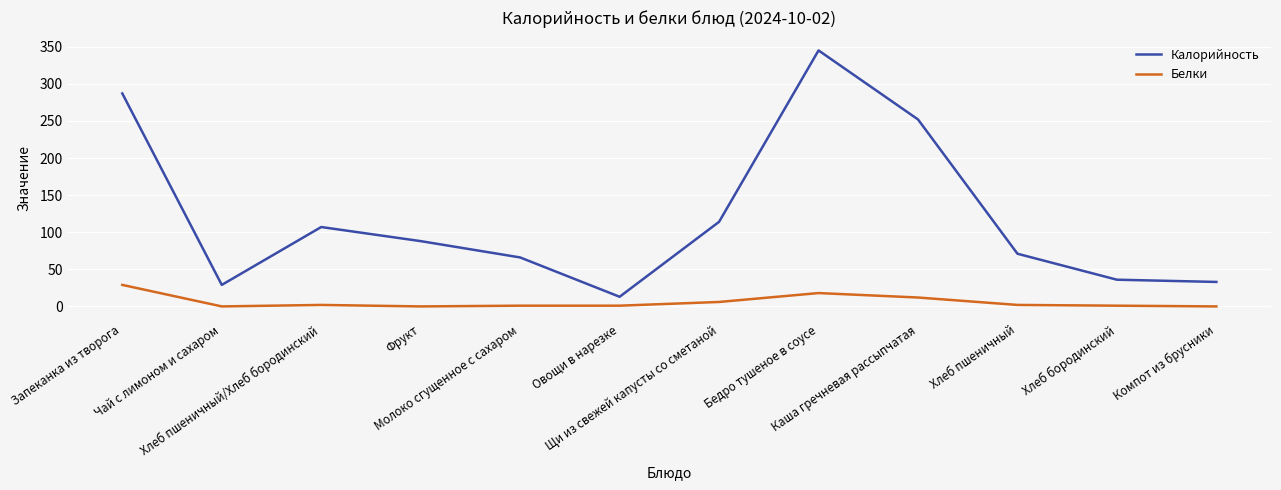

What is the highest value of the Белки series?

29